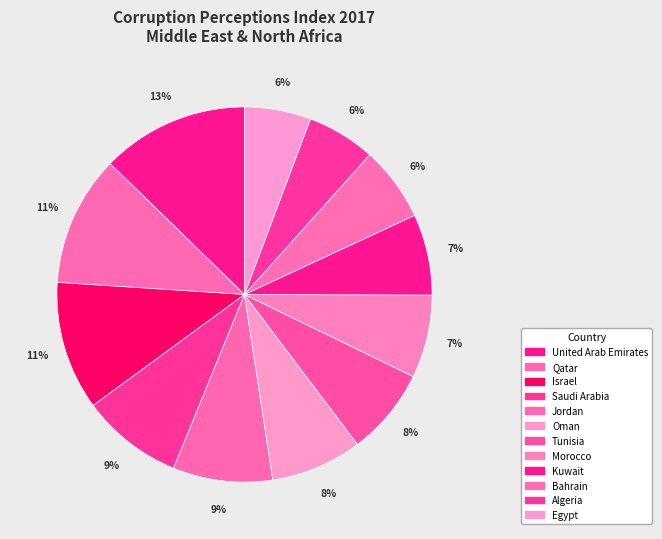

Rank the categories by value from lowest to highest.

Egypt, Algeria, Bahrain, Kuwait, Morocco, Tunisia, Oman, Jordan, Saudi Arabia, Israel, Qatar, United Arab Emirates